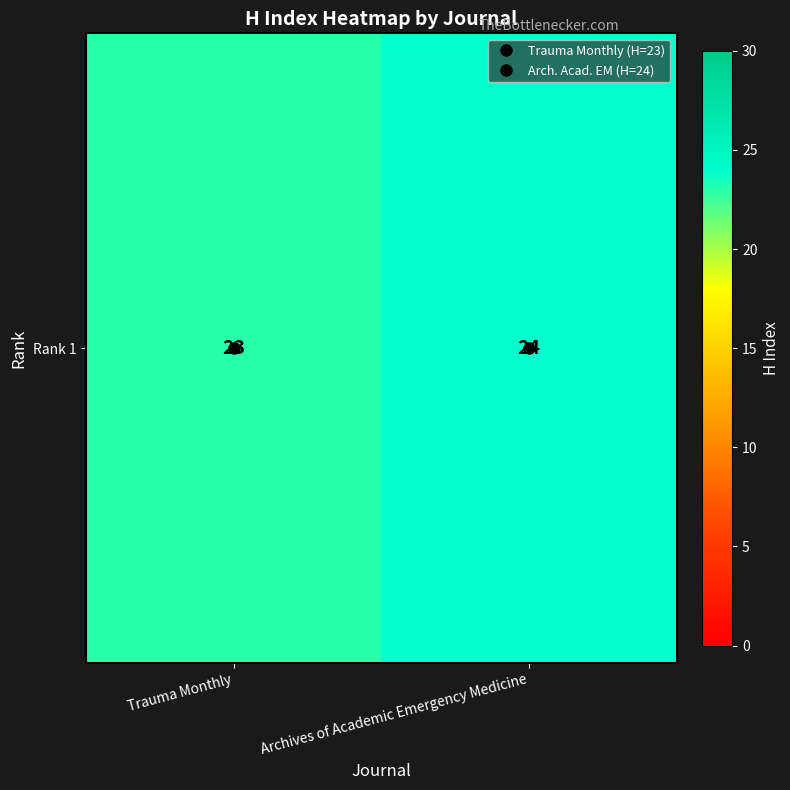

How many series are shown in this chart?

1